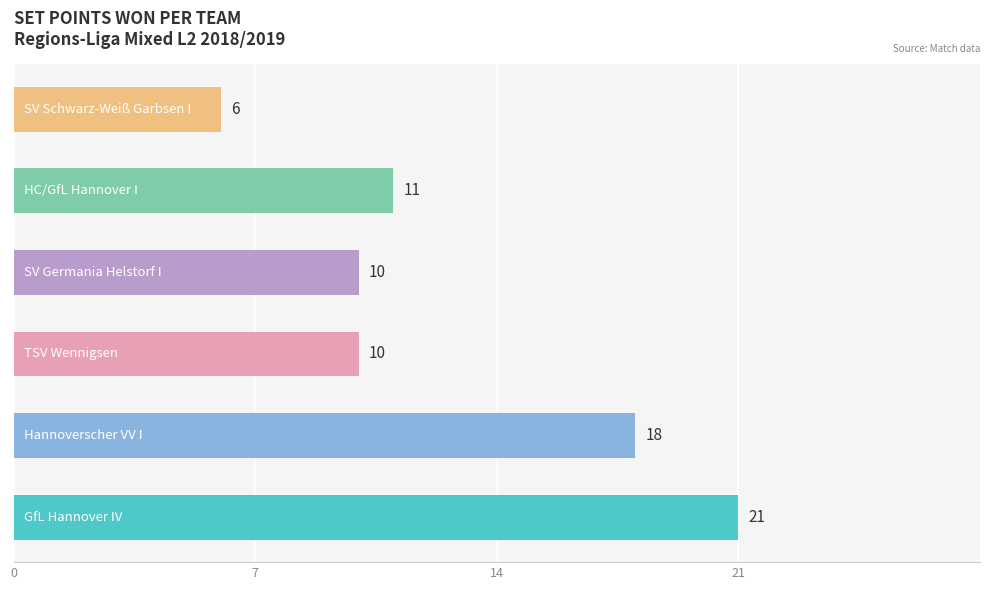

What is the smallest value displayed?

6